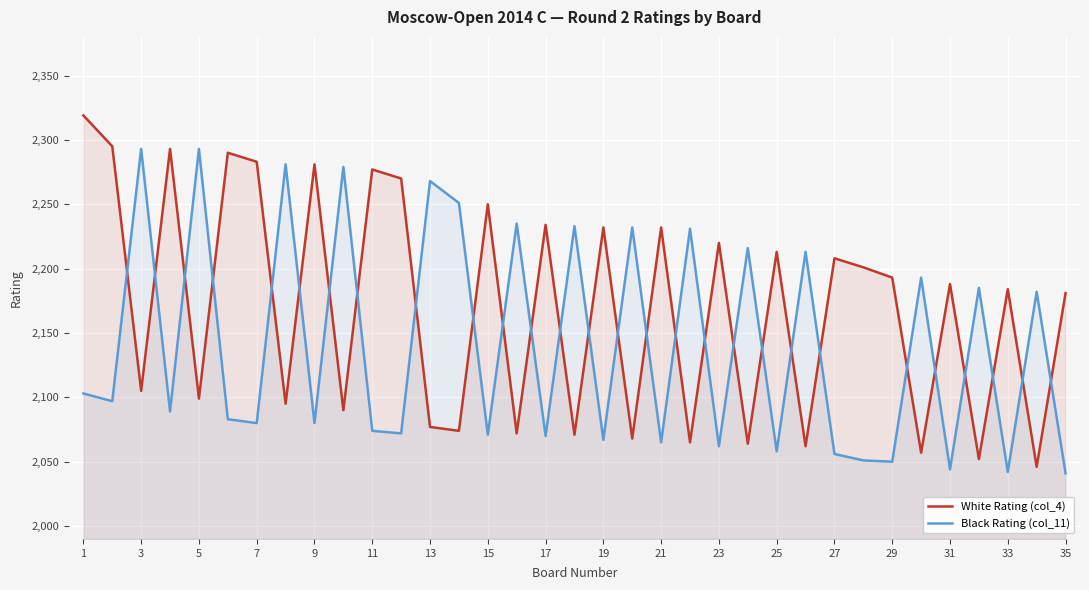

How many interior local valleys does the White Rating (col_4) series have?

14